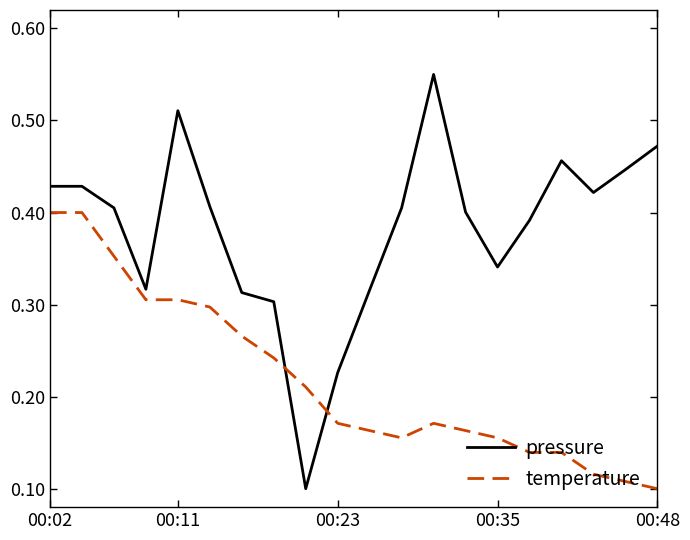

Which series has the largest range (max minus min)?

pressure